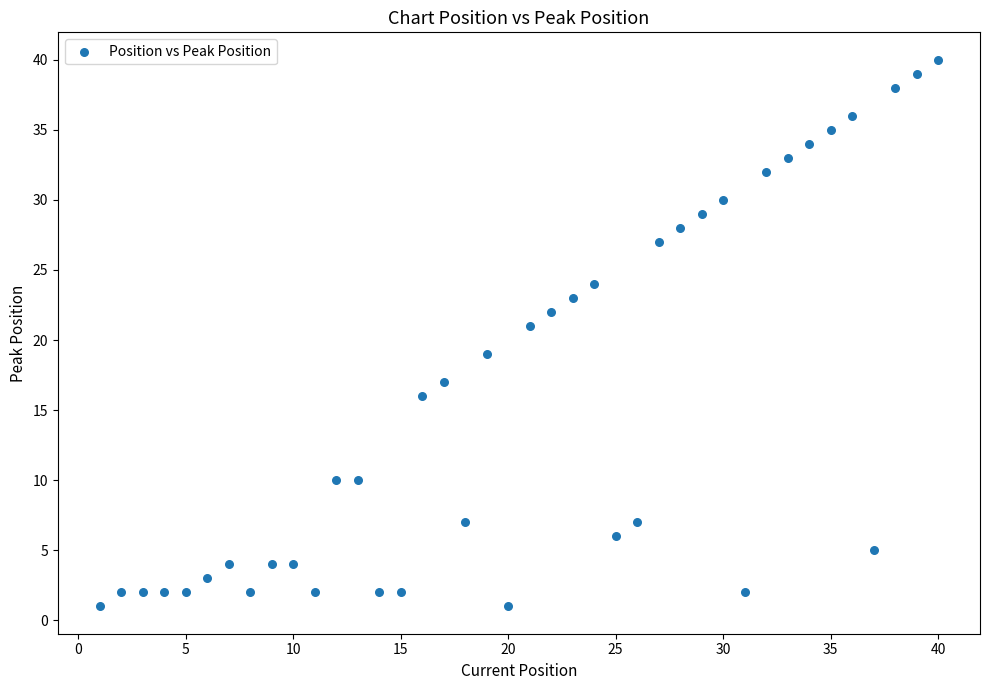

What is the range of X values (max minus min)?

39